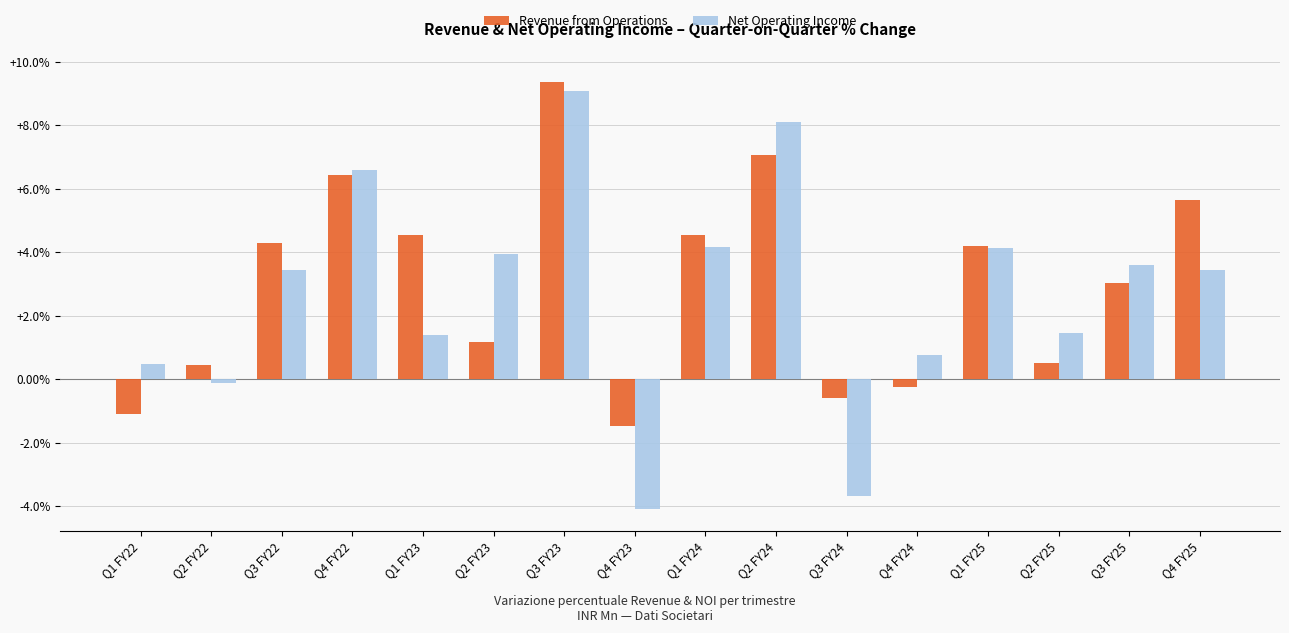

What is the label of the 16th bar from the right?

Q1 FY22